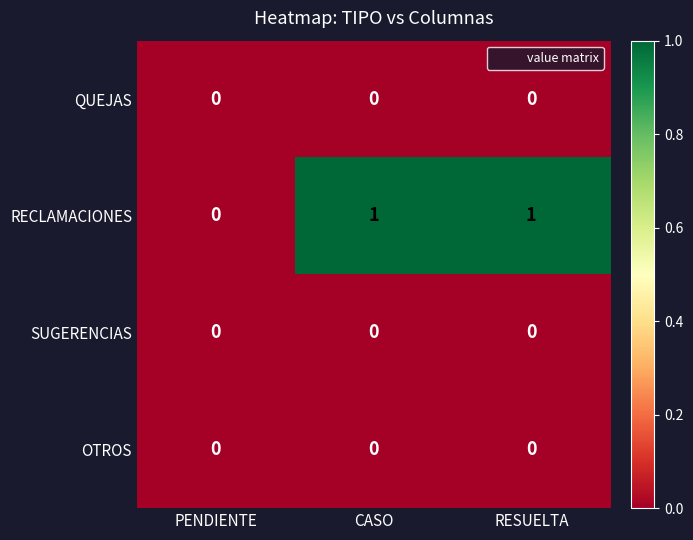

True or false: SUGERENCIAS has a value of 0 at PENDIENTE.

True